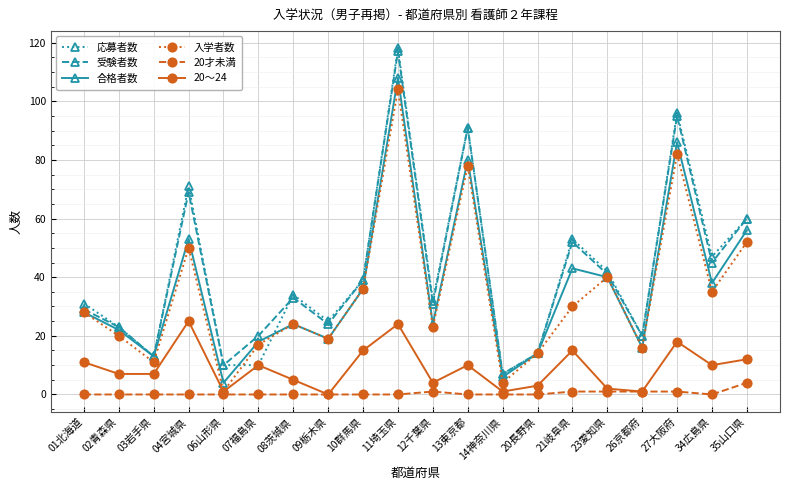

True or false: 20才未満 and 応募者数 intersect in this chart.

False